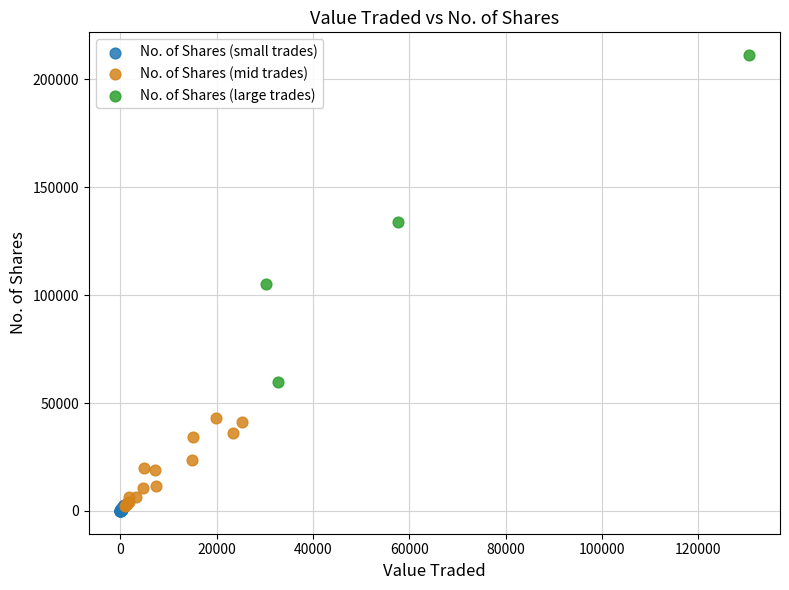

Which series has the widest spread of Y values?

No. of Shares (large trades)